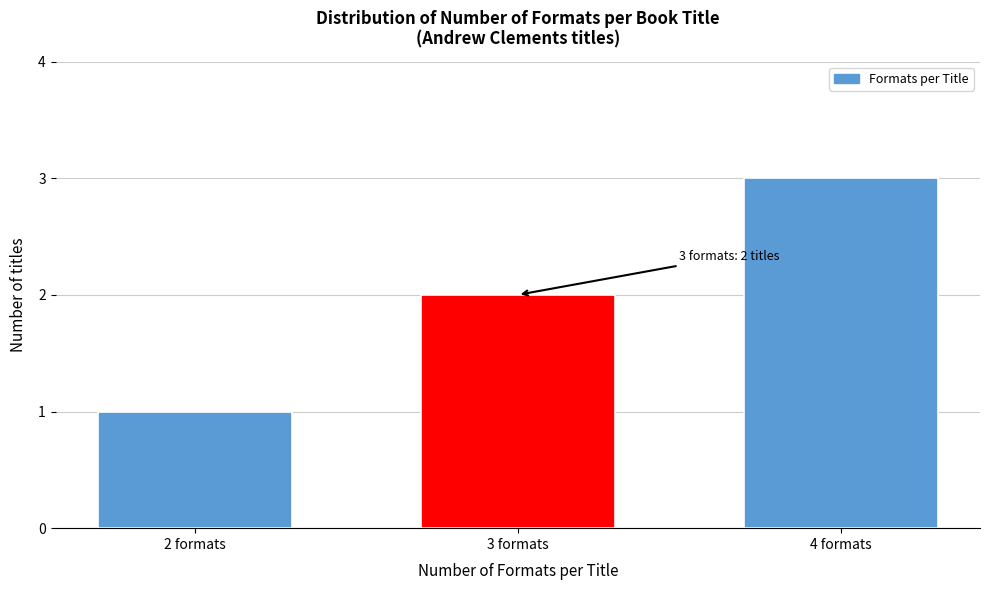

What is the sum of all values?

6